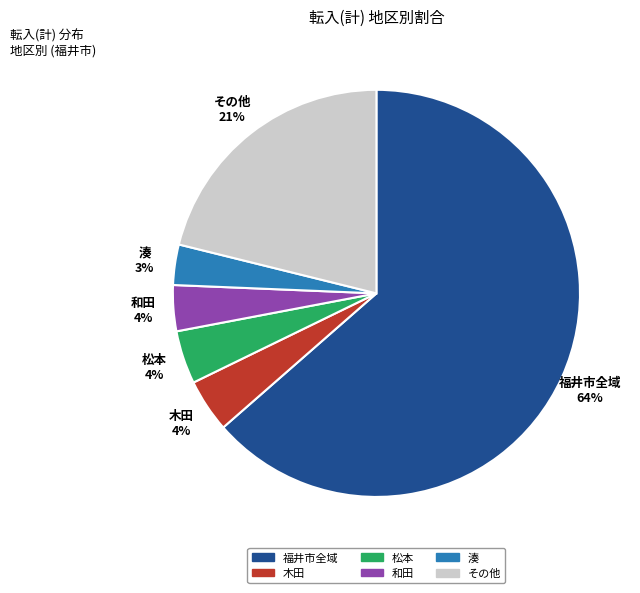

Count the number of slices in the pie.

6